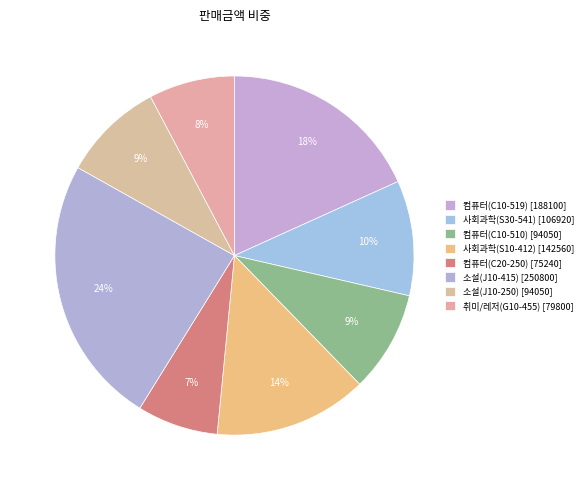

Which has a higher value, 소설(J10-250) or 소설(J10-415)?

소설(J10-415)